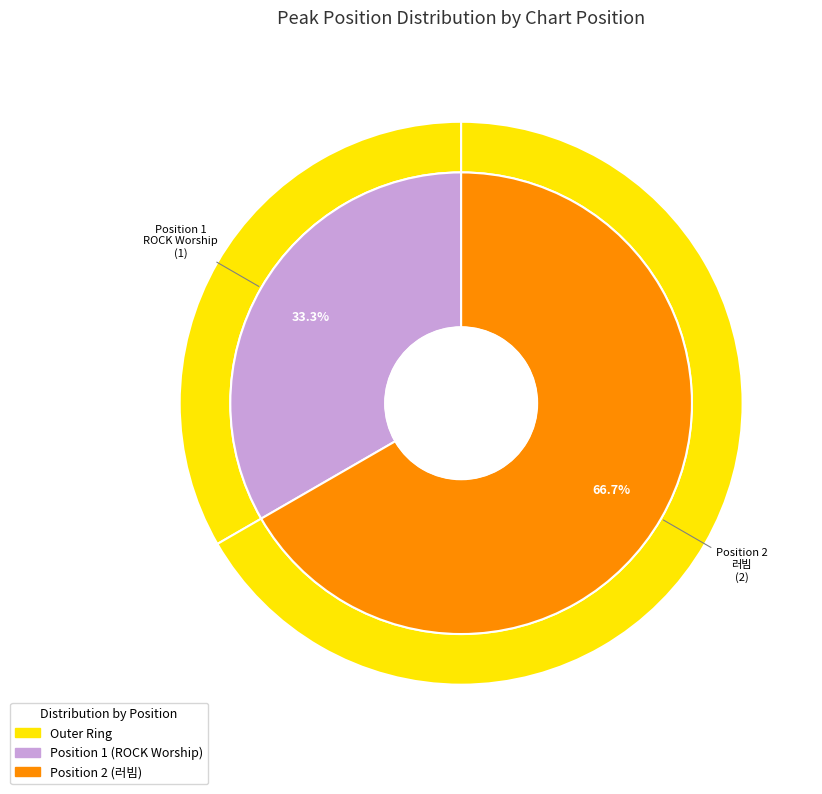

What is the change in value from 1 to 2?

+1